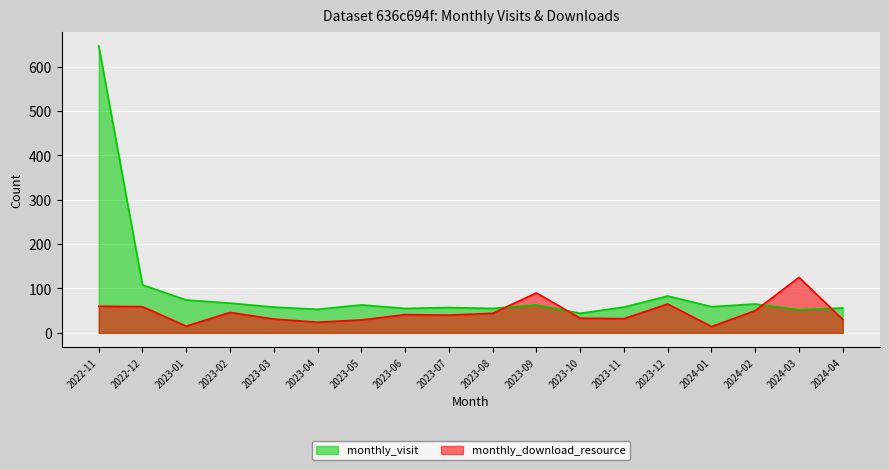

Between 2023-10 and 2023-12, which series saw the biggest shift?

monthly_visit